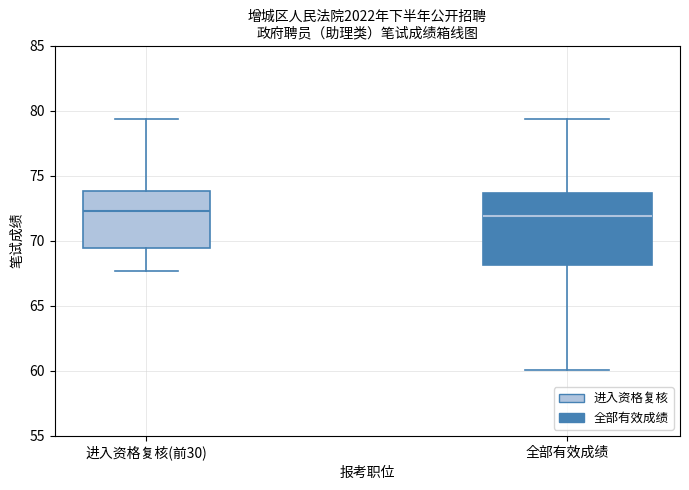

Reading left to right, transcribe this box plot: for each box, give where its median line is, the range the box spans, and where its two whiskers end, as read against the y-axis. The values are not printed on the chart, so give them approximately, as read against the axis.

进入资格复核(前30): median 72.5, box 69.5 to 74.0, whiskers 67.5 to 79.5
全部有效成绩: median 72.0, box 68.0 to 73.5, whiskers 60.0 to 79.5